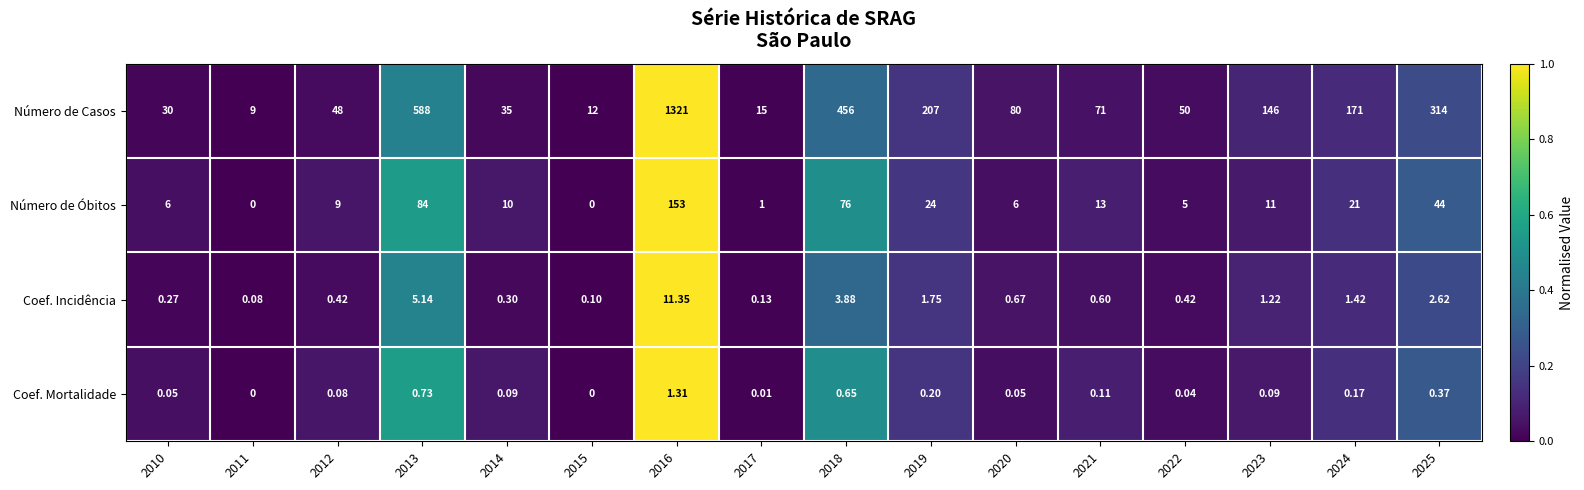

Between 2017 and 2025, which series saw the biggest shift?

Número de Casos